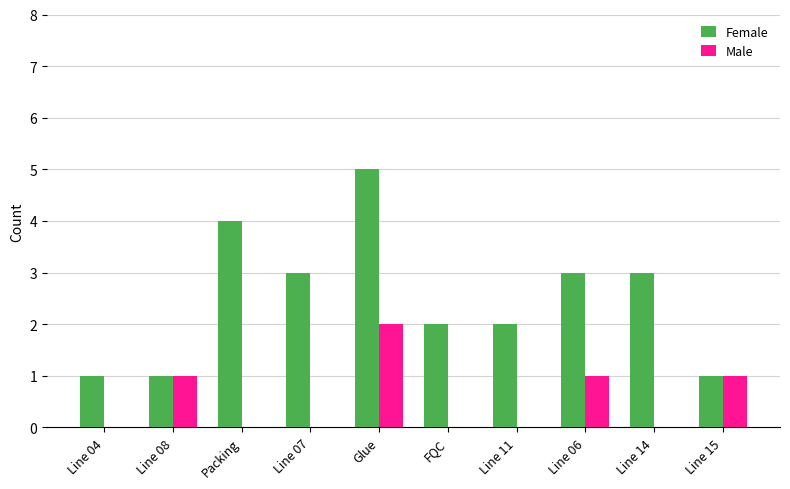

Are the bars horizontal?

No